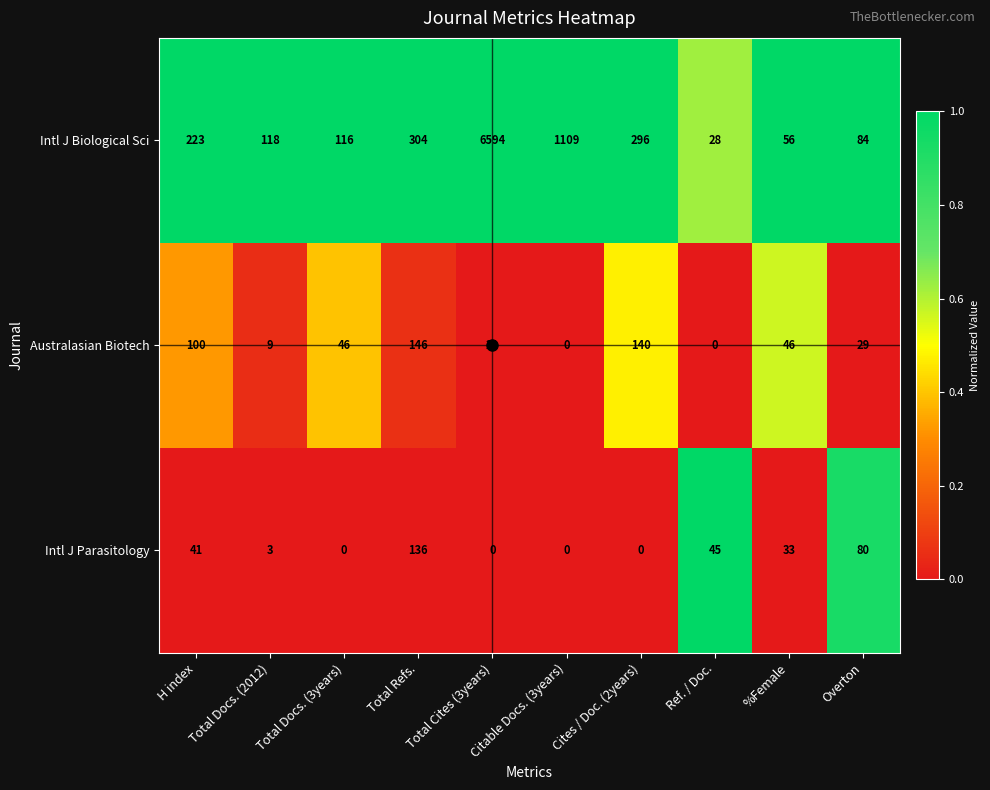

What is the sum of all Intl J Biological Sci values?

8928